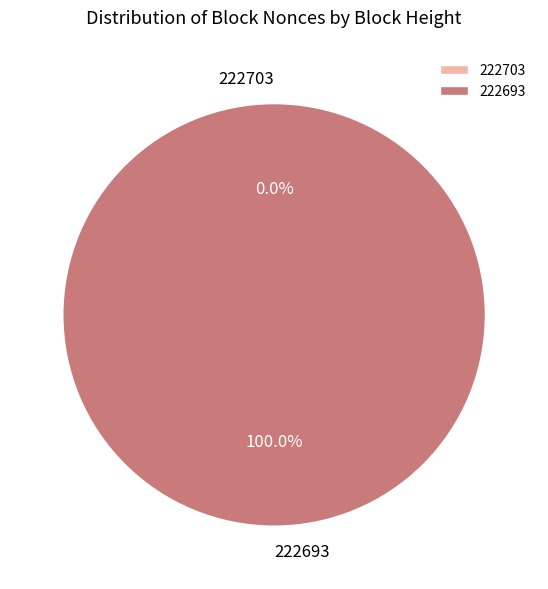

Count the number of slices in the pie.

2